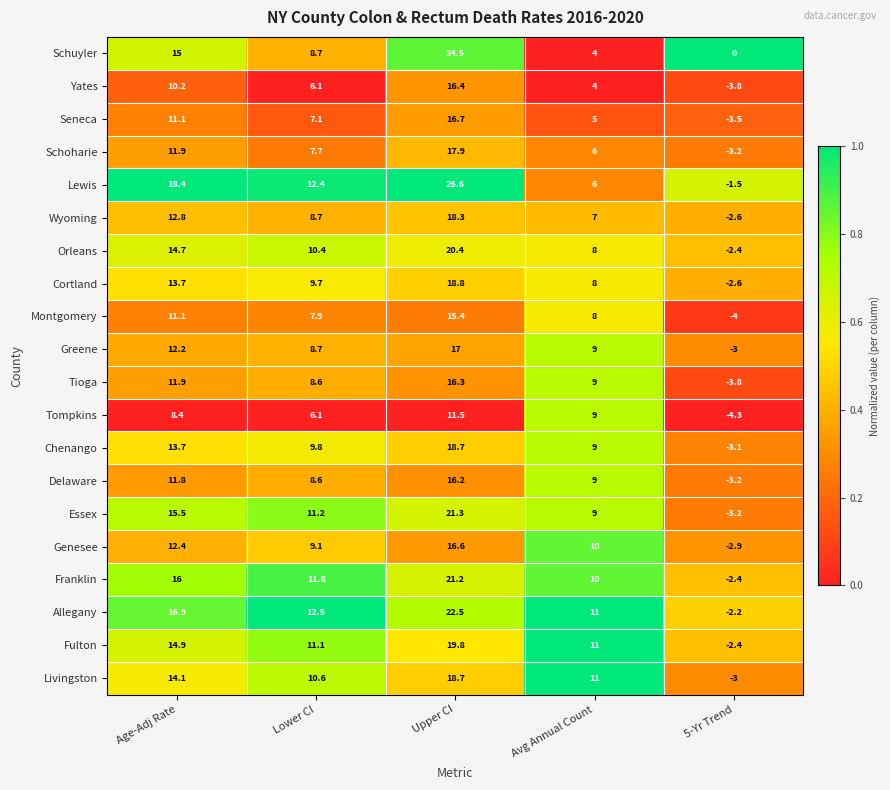

Which series has the largest range (max minus min)?

Lewis